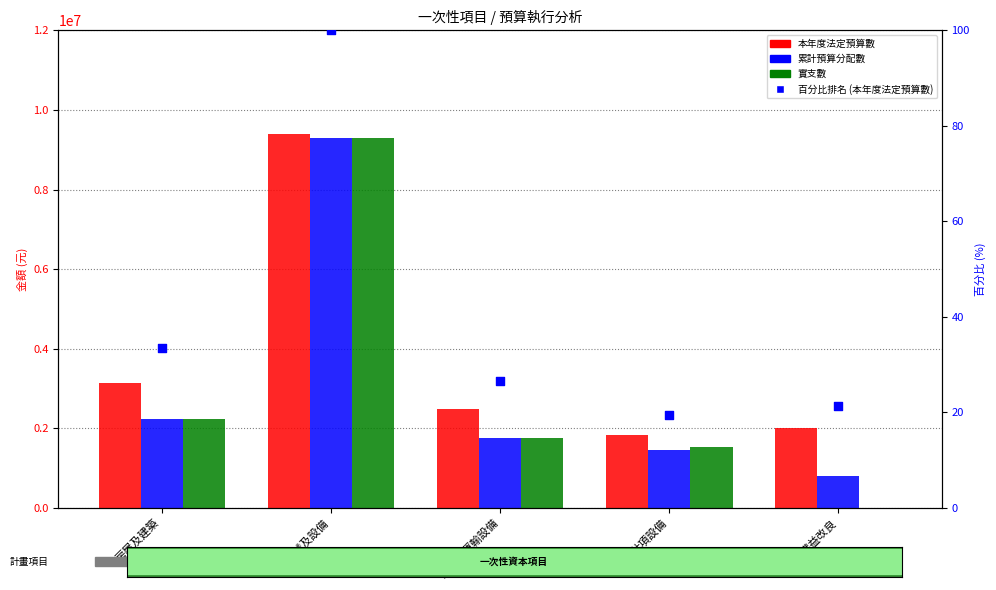

Which series has the largest Y range (max minus min)?

實支數